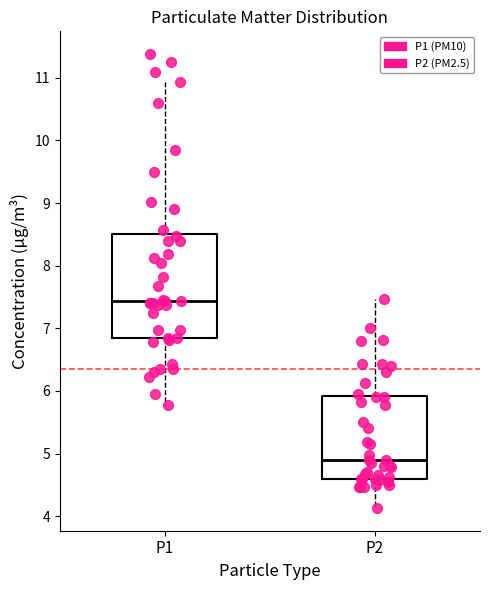

Reading left to right, transcribe this box plot: for each box, give where its median line is, the range the box spans, and where its two whiskers end, as read against the y-axis. The values are not printed on the chart, so give them approximately, as read against the axis.

P1: median 7.4, box 6.9 to 8.5, whiskers 5.8 to 10.9
P2: median 4.9, box 4.6 to 5.9, whiskers 4.1 to 7.5